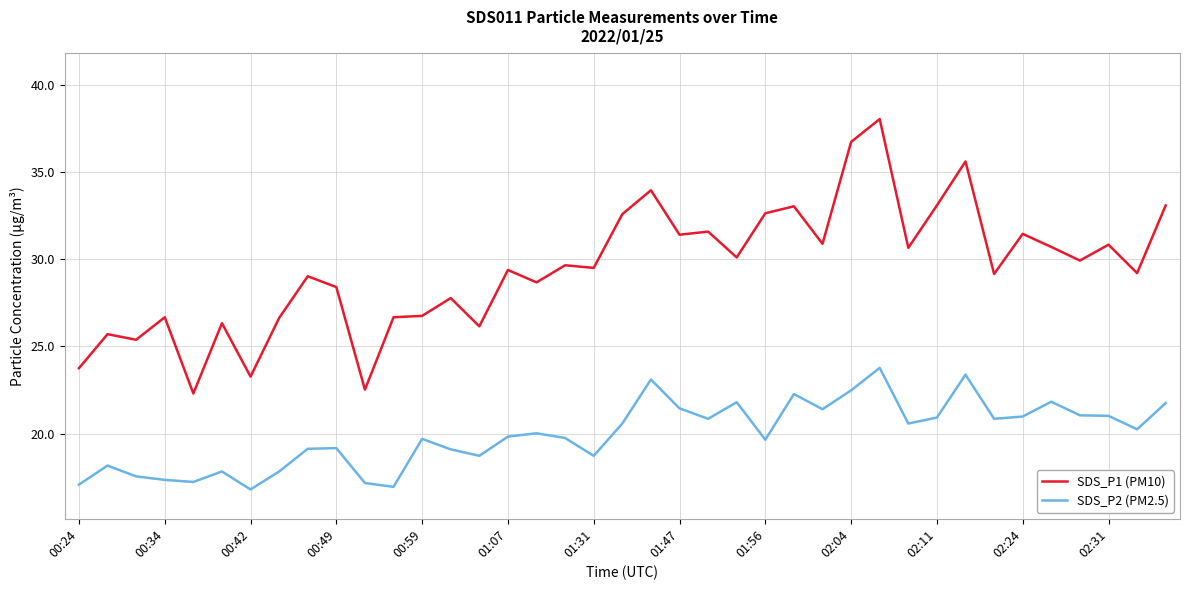

Which series has the largest range (max minus min)?

SDS_P1 (PM10)